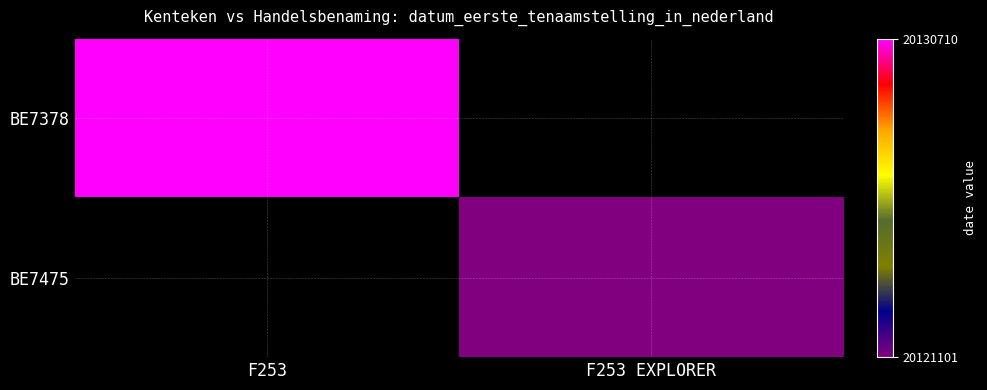

How many values in BE7475 are above zero?

1